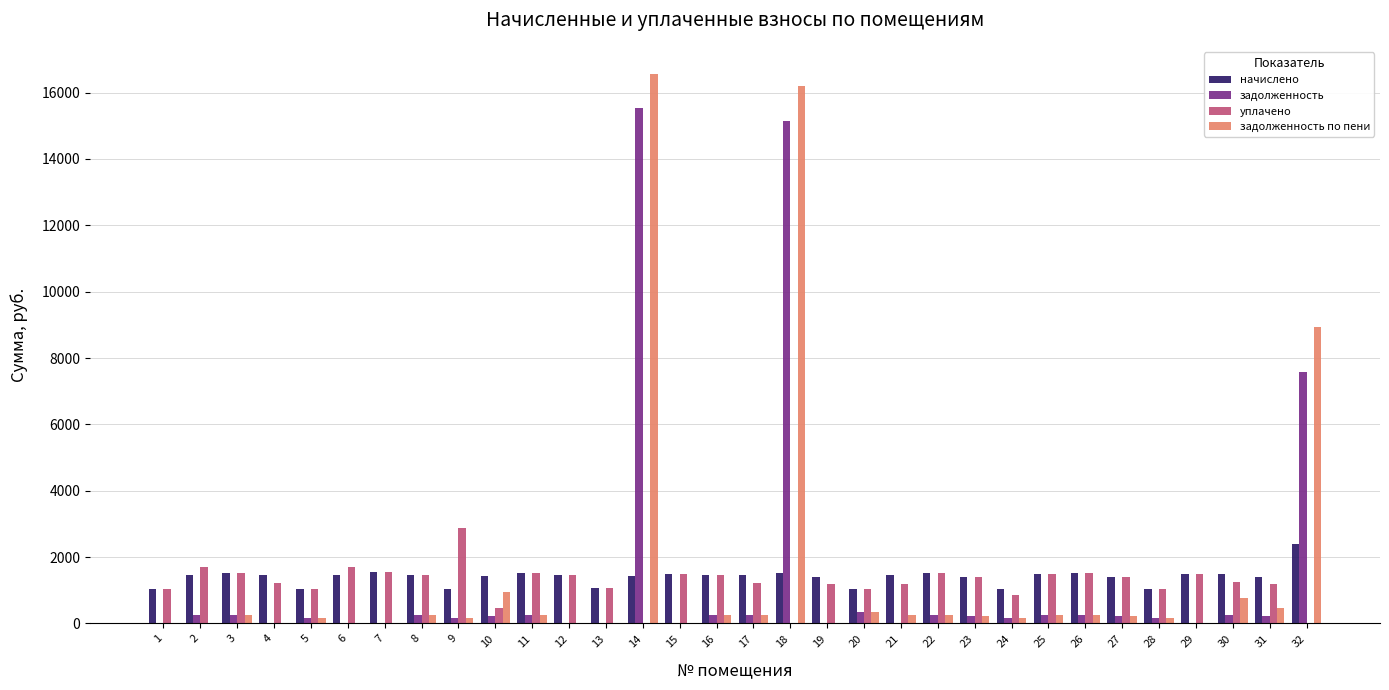

True or false: уплачено has a value of 0.0 at 32.

True